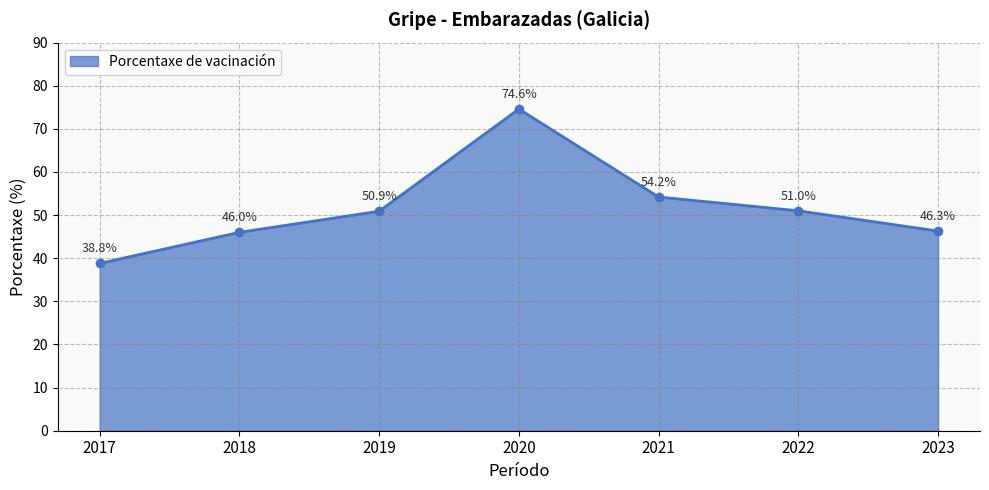

What is the approximate value at 2022?

51.0